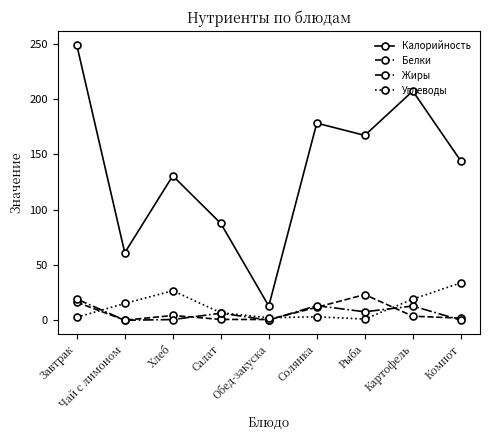

Which series has the widest spread of values?

Калорийность